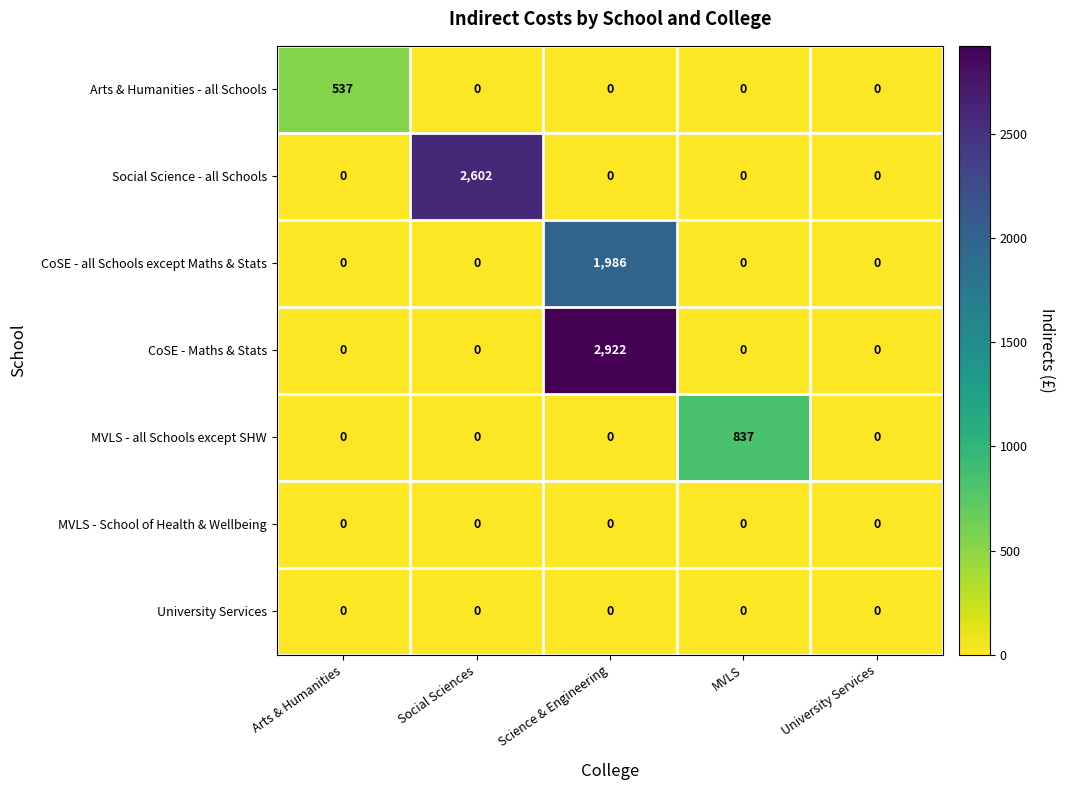

Is it true that Social Science - all Schools equals 1712 at MVLS?

False